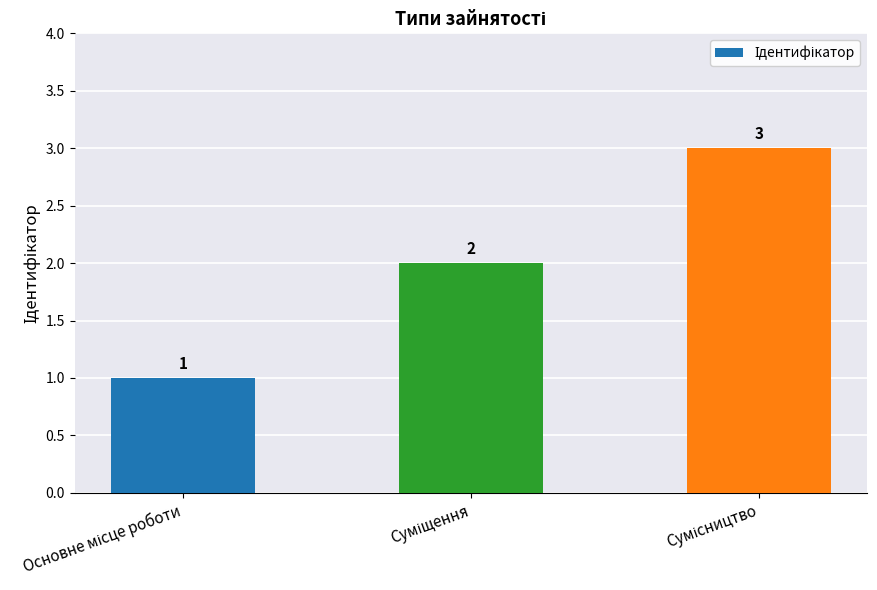

What is the greatest value displayed?

3